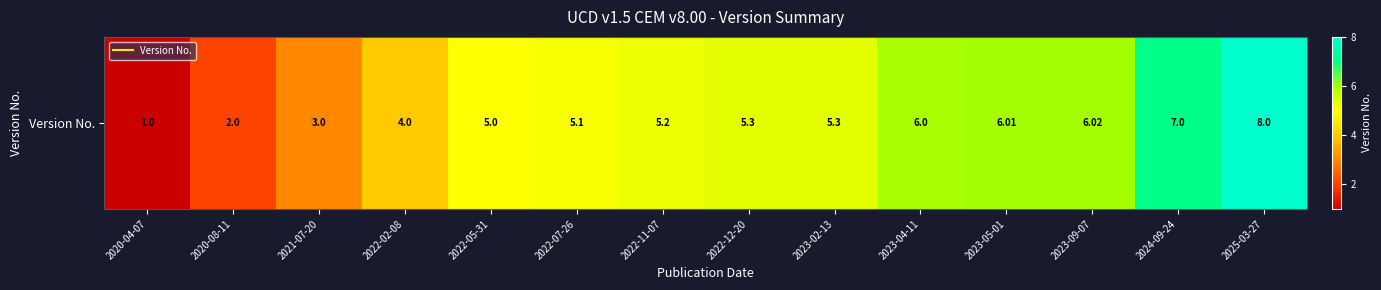

Rank the categories by value from lowest to highest.

2020-04-07, 2020-08-11, 2021-07-20, 2022-02-08, 2022-05-31, 2022-07-26, 2022-11-07, 2022-12-20, 2023-02-13, 2023-04-11, 2023-05-01, 2023-09-07, 2024-09-24, 2025-03-27